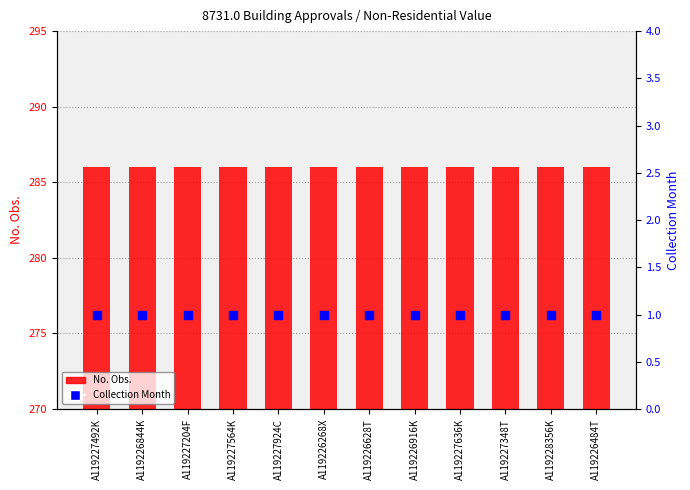

Which series has the widest spread of Y values?

No. Obs.